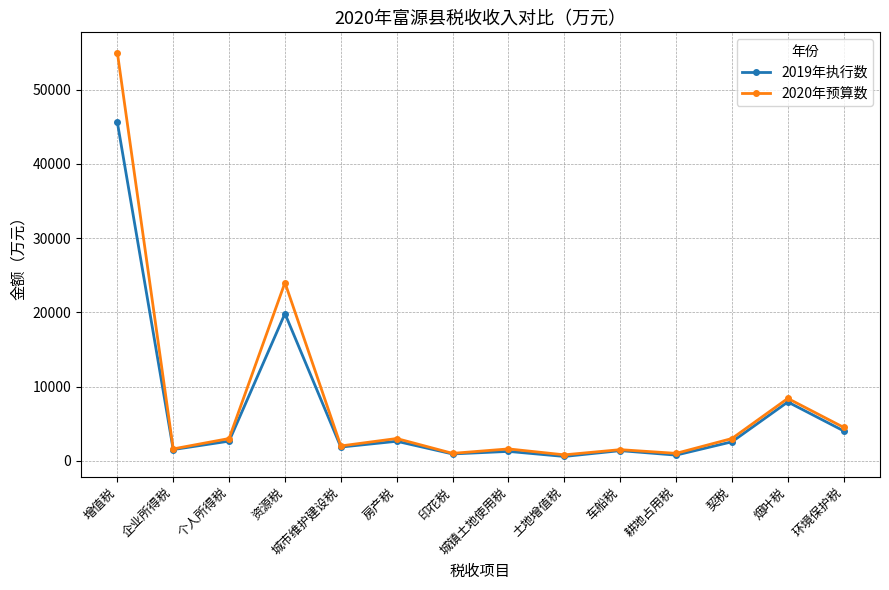

Which series has the widest spread of values?

2020年预算数